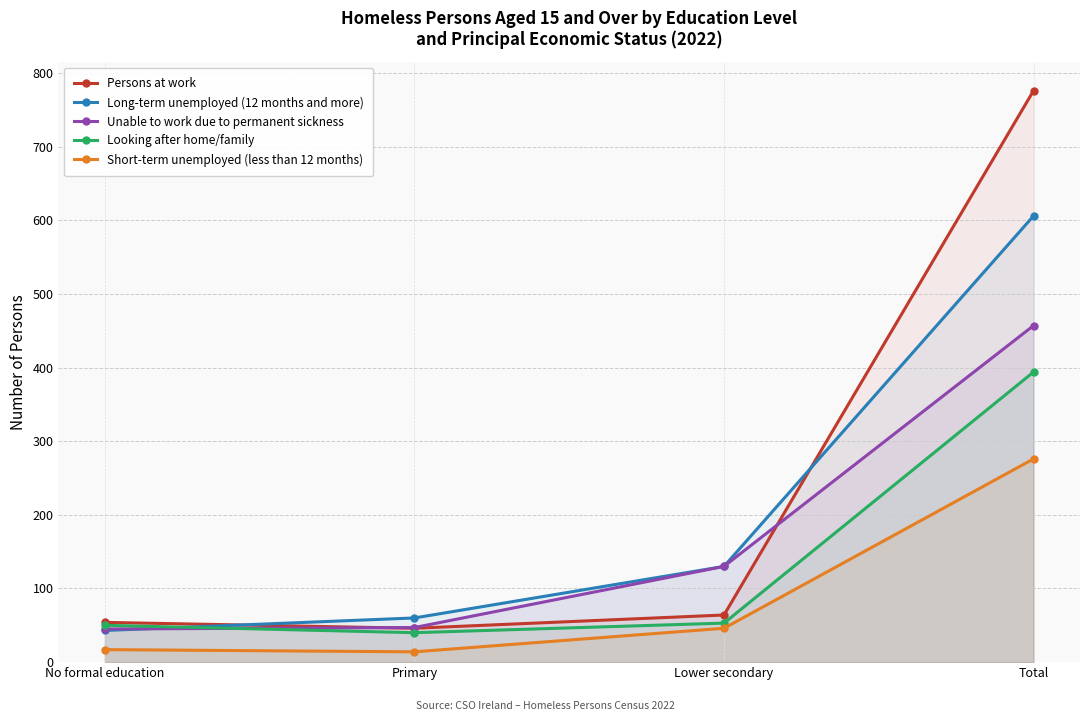

Which series ends up on top after the final intersection of Long-term unemployed (12 months and more) and Unable to work due to permanent sickness?

Long-term unemployed (12 months and more)